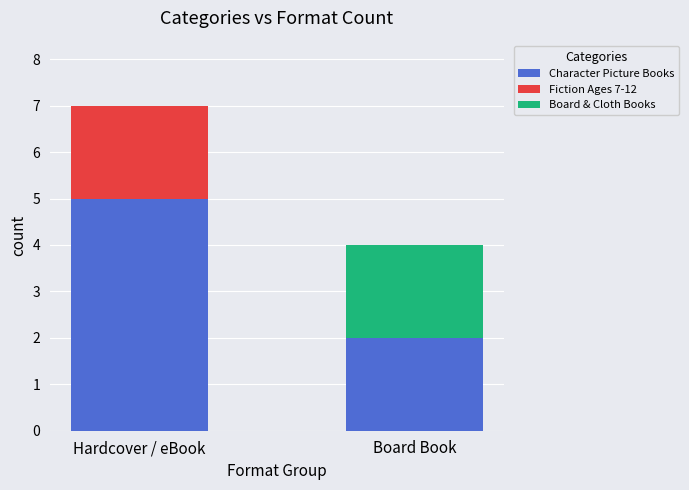

Reading right to left, what are the values for Character Picture Books?

Board Book=2	Hardcover / eBook=5